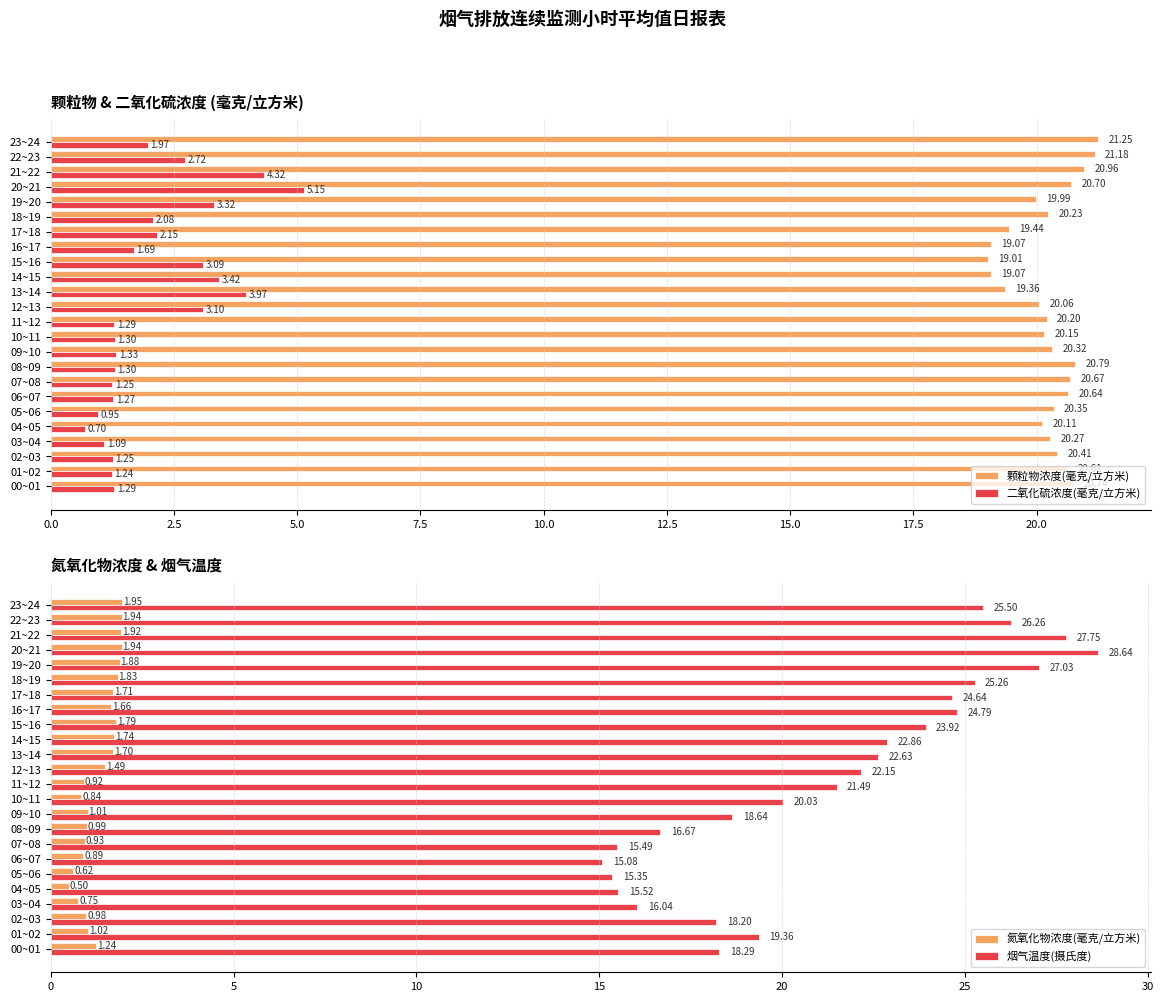

Is the value of 颗粒物浓度(毫克/立方米) at 05~06 greater than the value of 二氧化硫浓度(毫克/立方米) at 18~19?

Yes